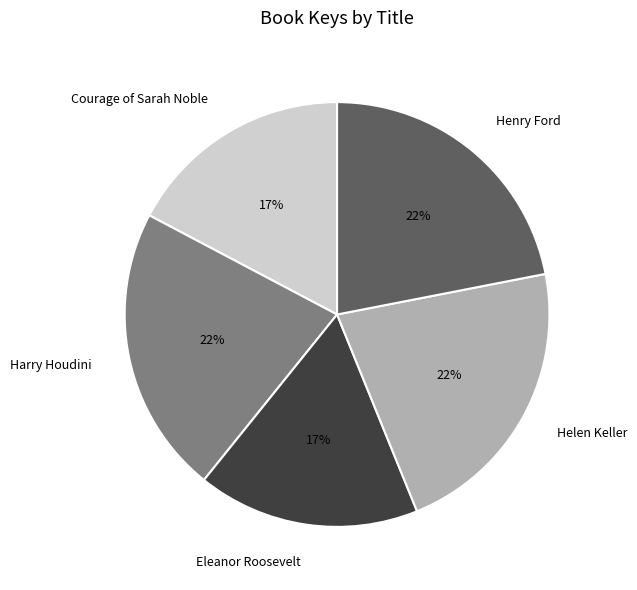

To the nearest percent, what is the difference between the largest and smallest slice percentages?

5%